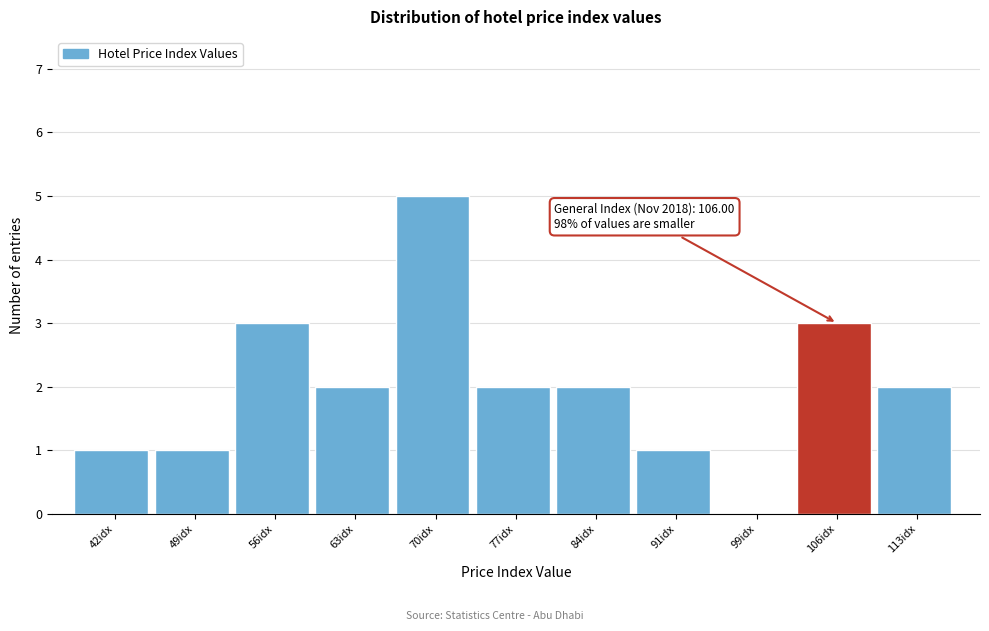

Reading left to right, what are all the values shown in this chart?

42idx=1	49idx=1	56idx=3	63idx=2	70idx=5	77idx=2	84idx=2	91idx=1	99idx=0	106idx=3	113idx=2